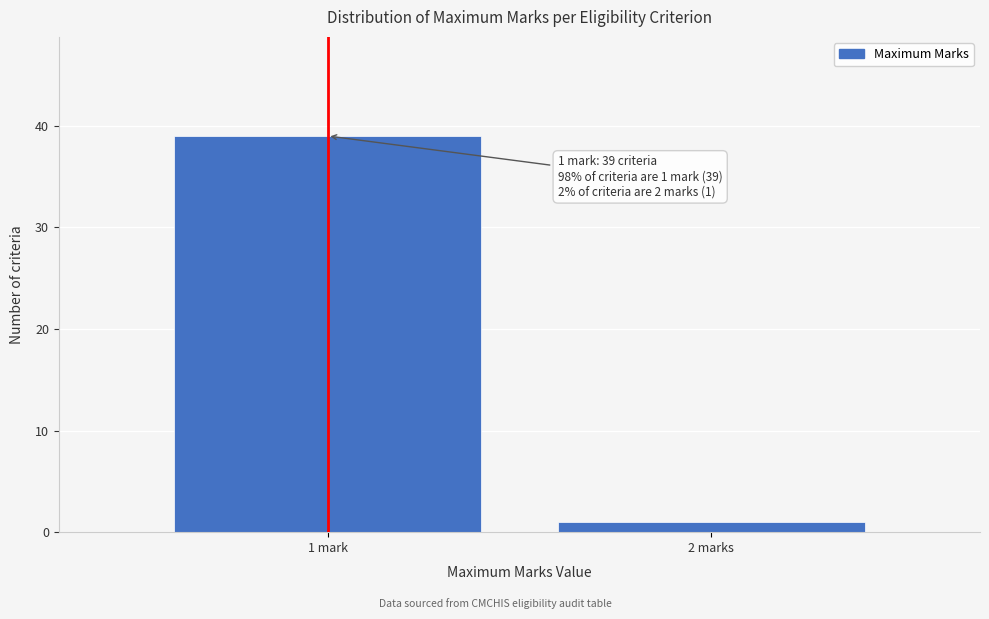

Reading right to left, list all the values displayed in this chart.

1	39